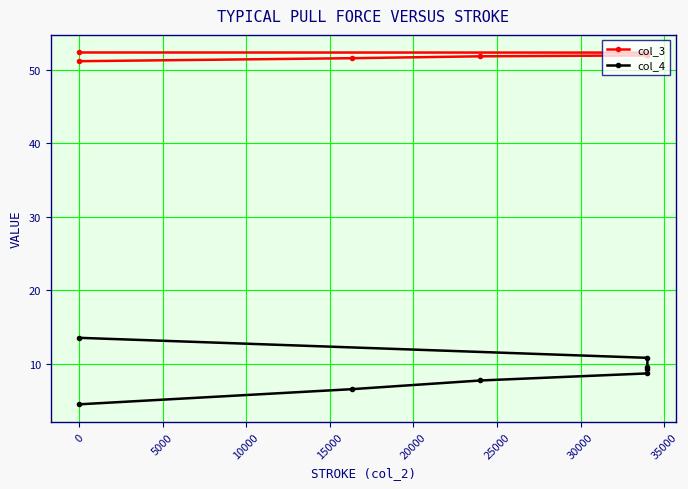

Reading left to right, what are all the values shown in this chart?

col_3: 52.4	52.4	52.1	52.1	52.0	51.9	51.6	51.2
col_4: 13.5	10.8	9.5	9.2	8.7	7.7	6.5	4.5